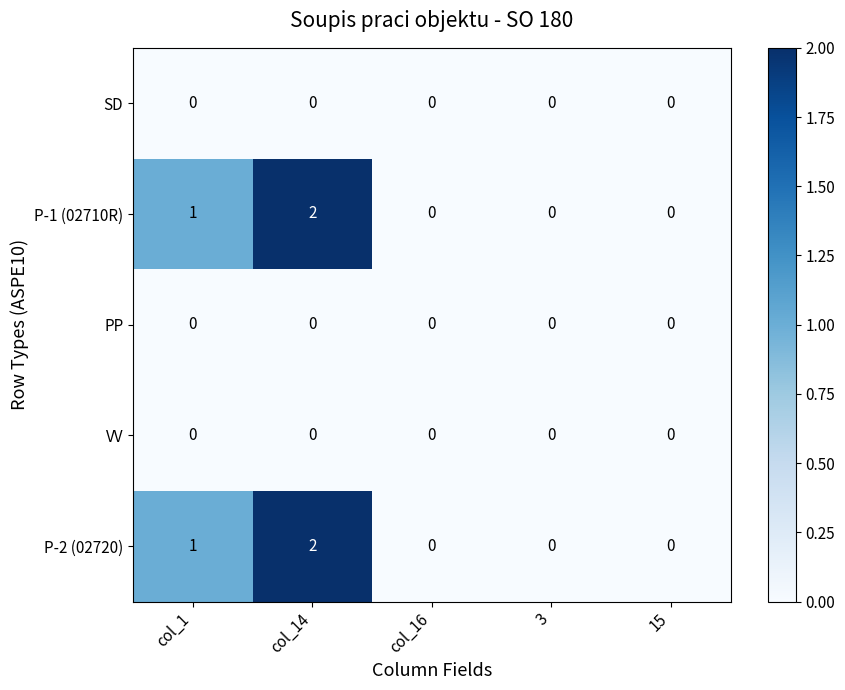

How many distinct data groups are displayed?

5